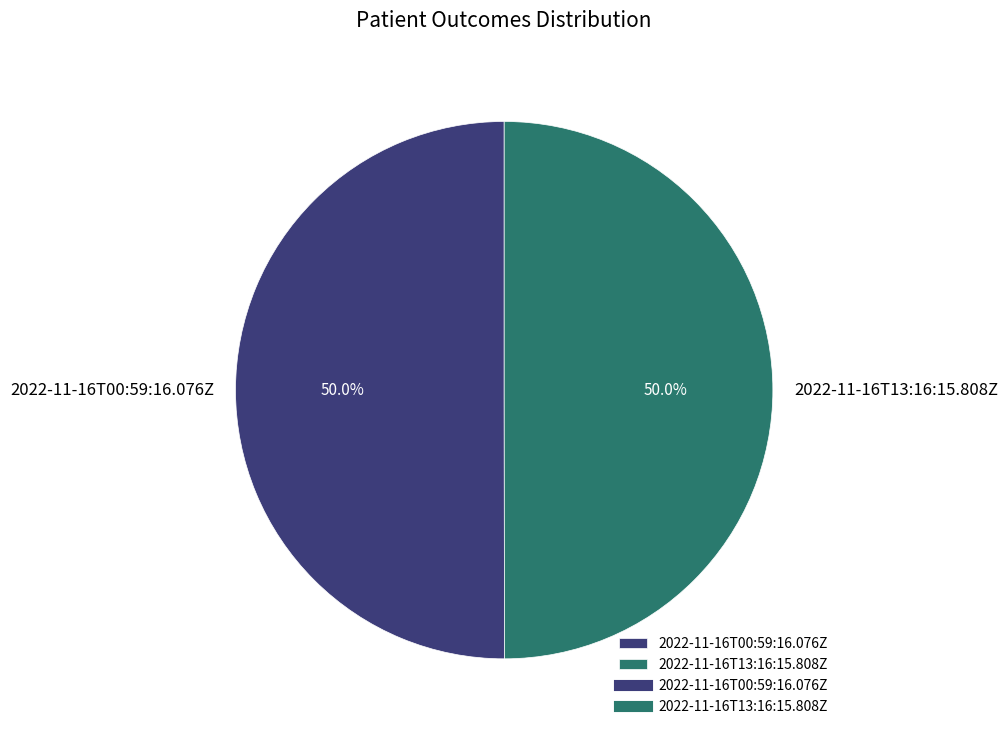

What percentage is the 2022-11-16T00:59:16.076Z slice, to the nearest percent?

50%